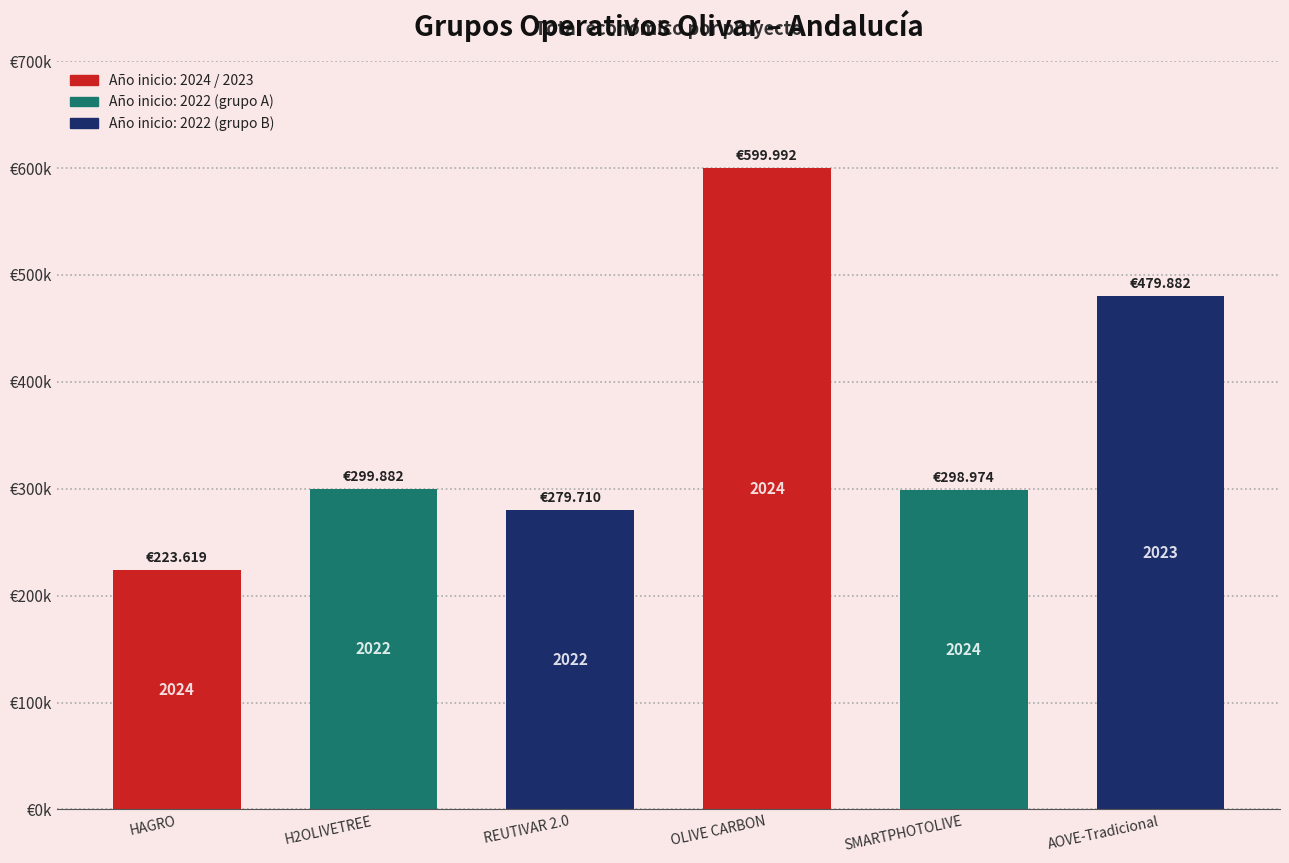

What is the difference between the second highest and minimum values?

256263